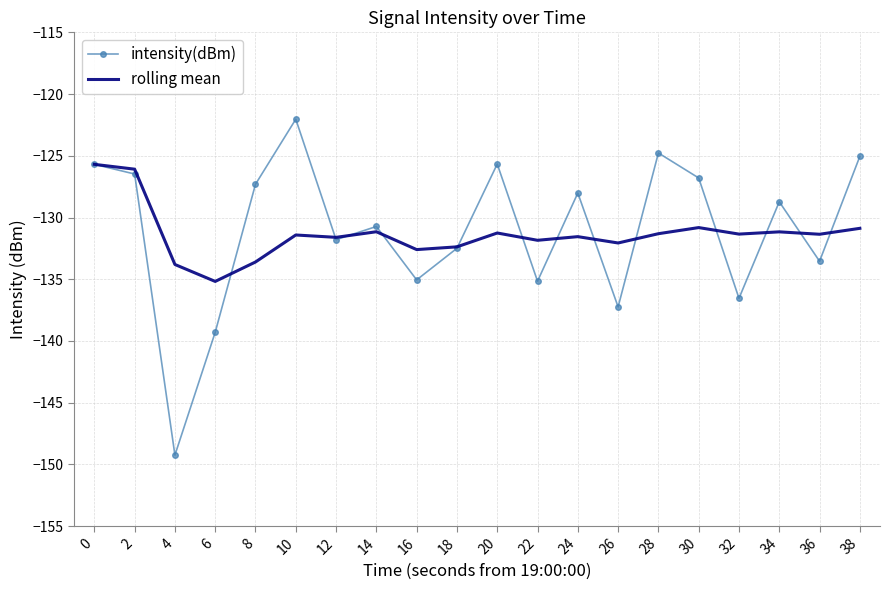

At 4, list the series in order from largest to smallest.

rolling mean, intensity(dBm)